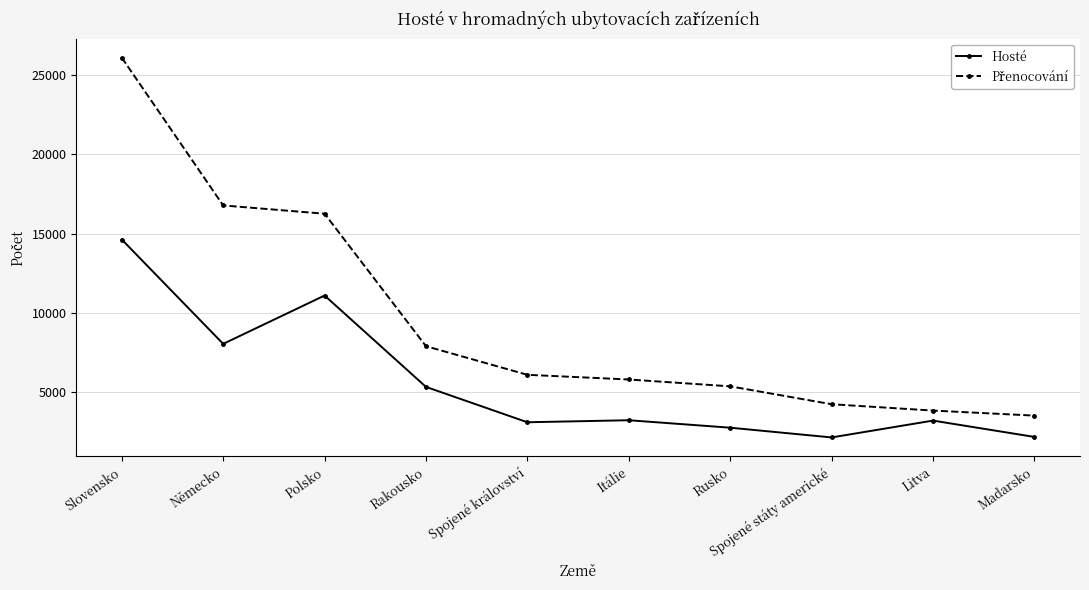

True or false: Hosté has a value of 4864 at Itálie.

False